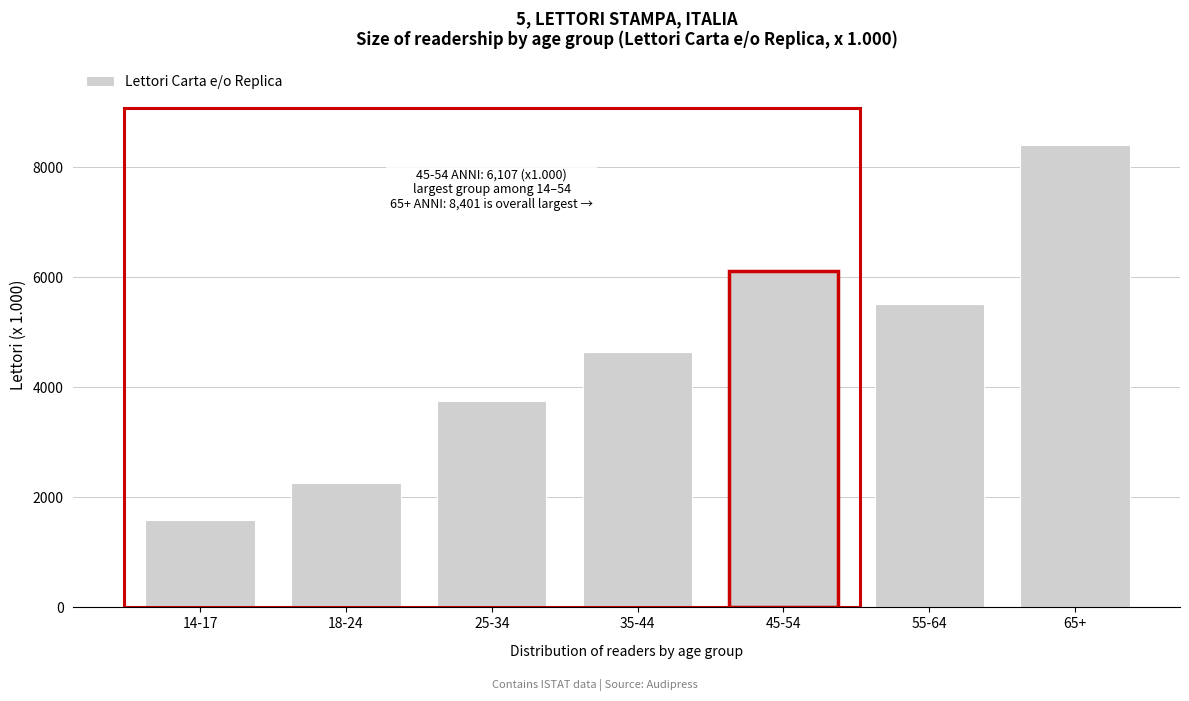

Reading right to left, transcribe all the data shown in this chart.

8401	5509	6107	4649	3752	2266	1583